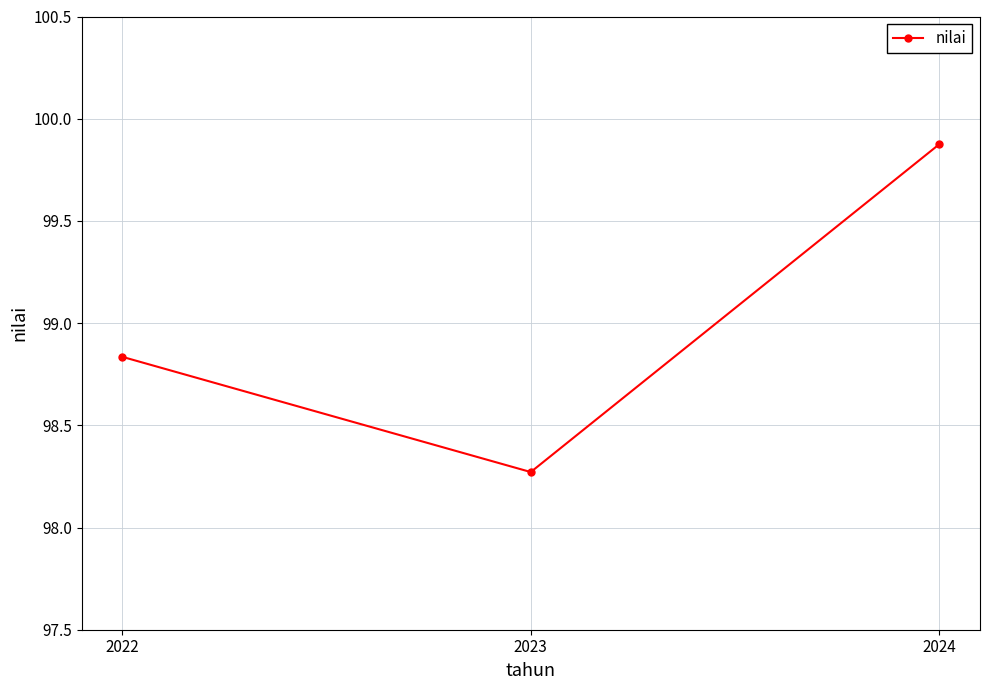

Does the chart display data point markers on the line(s)?

Yes